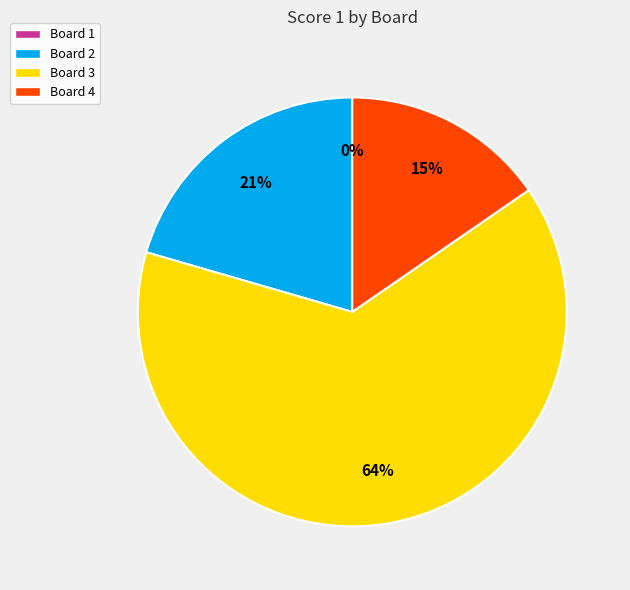

What is the largest slice in the pie chart?

Board 3